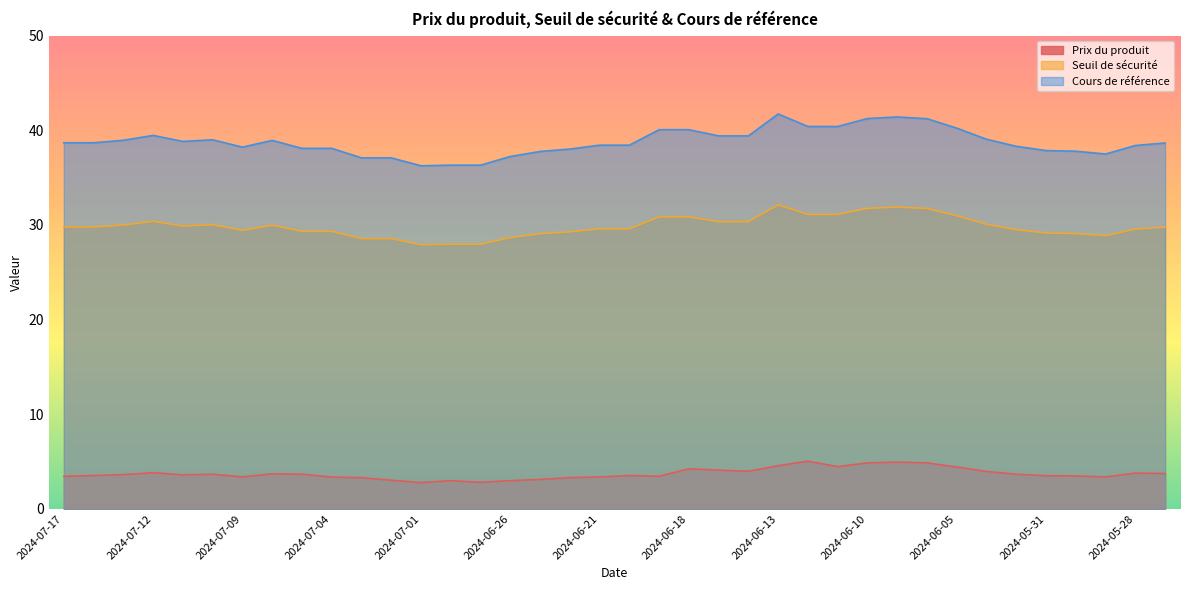

What is the sum of the Prix du produit values at 2024-05-28 and 2024-06-24?

7.1